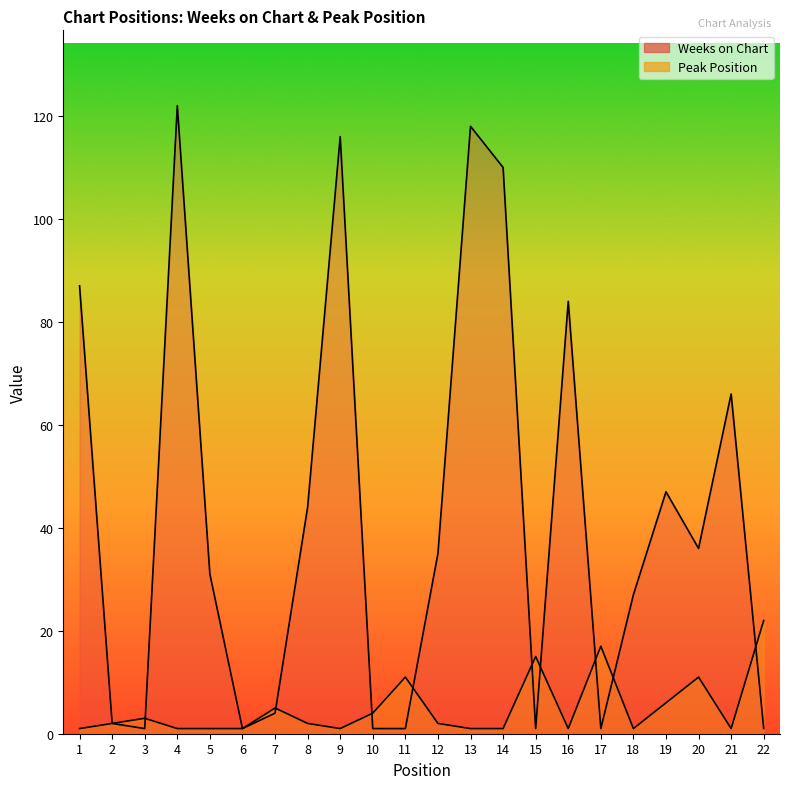

What are all the series names shown in the legend?

Weeks on Chart, Peak Position